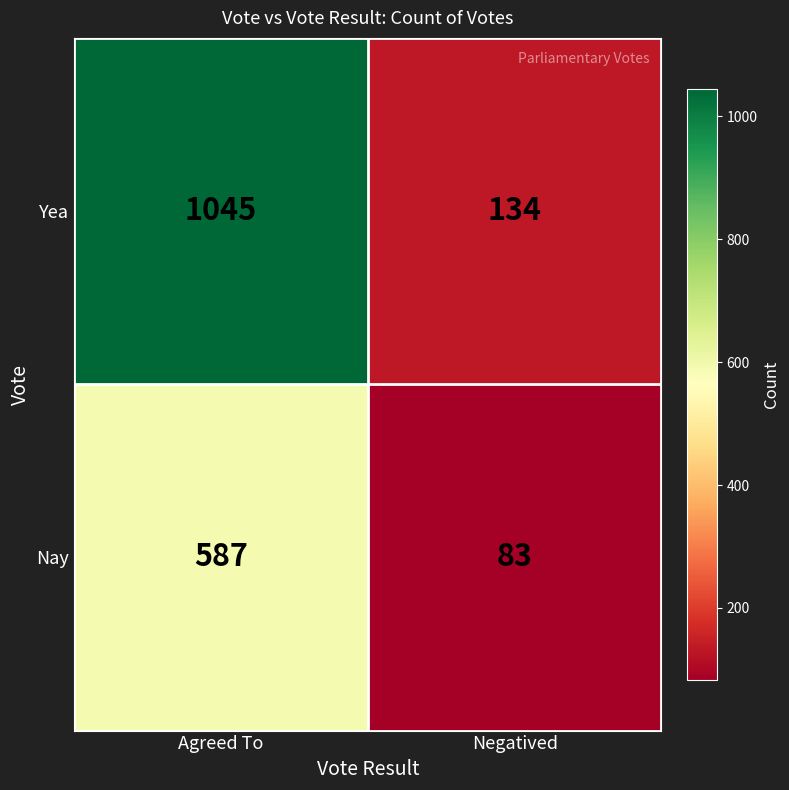

What is the total value across all series at Agreed To?

1632